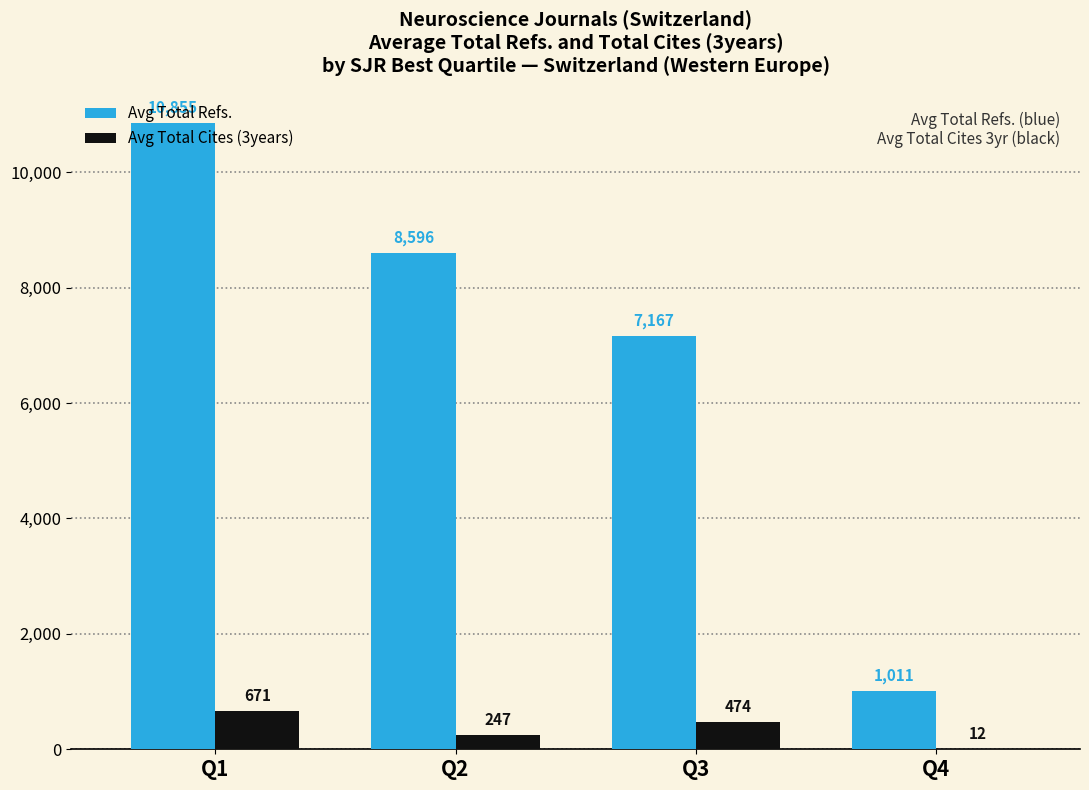

What are all the series names shown in the legend?

Avg Total Refs., Avg Total Cites (3years)